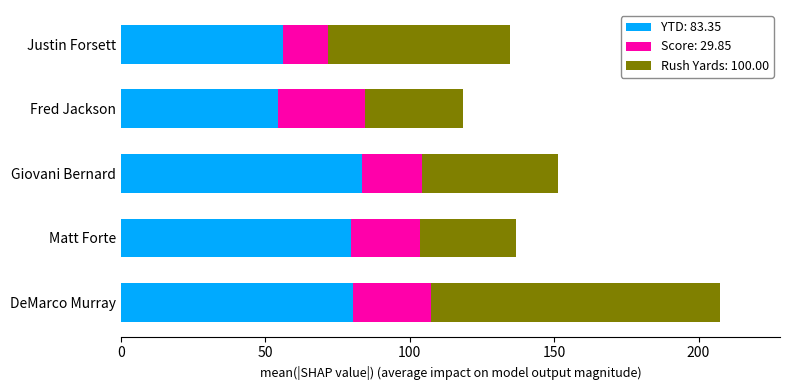

What is the minimum value for YTD: 83.35?

54.5